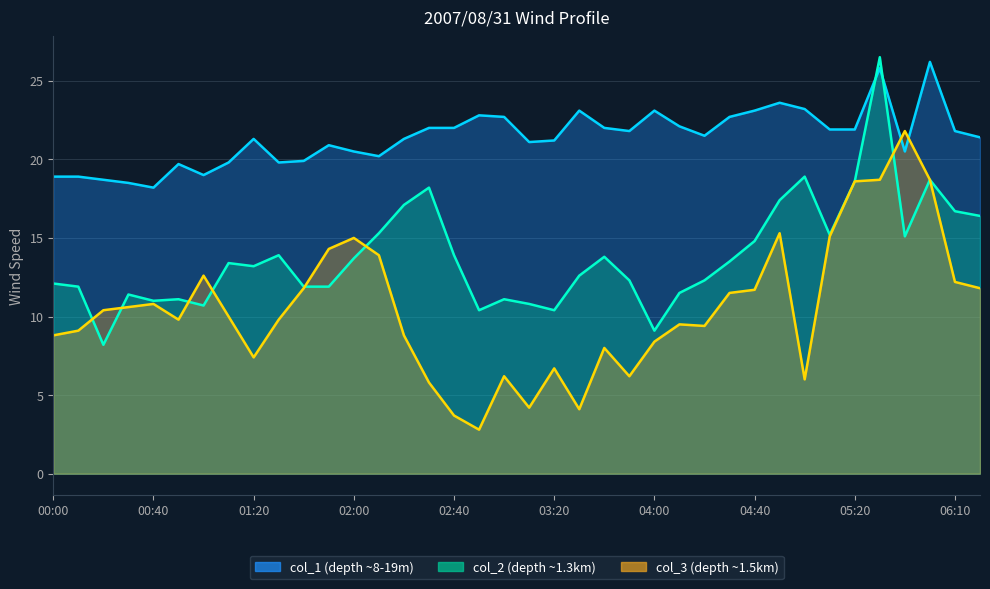

The value of col_2 at 01:20 is 13.2. True or false?

True